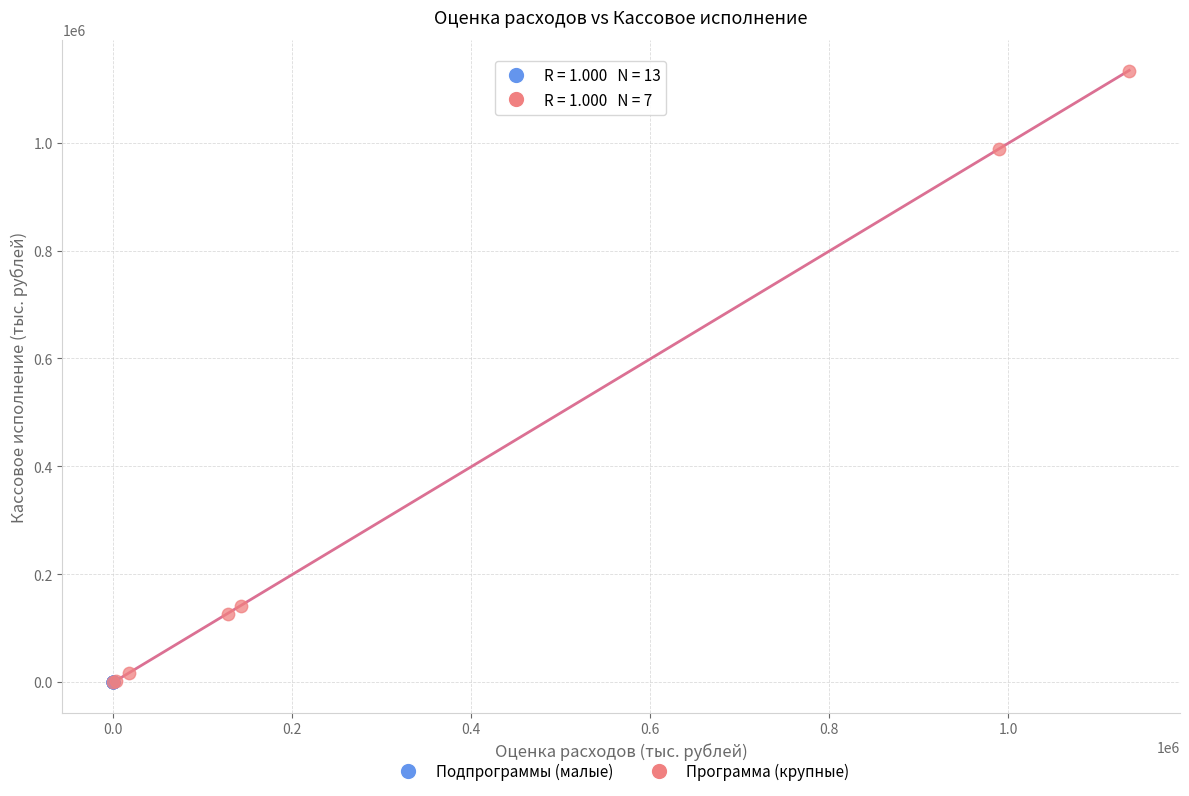

Which series has the largest Y range (max minus min)?

Программа (крупные)